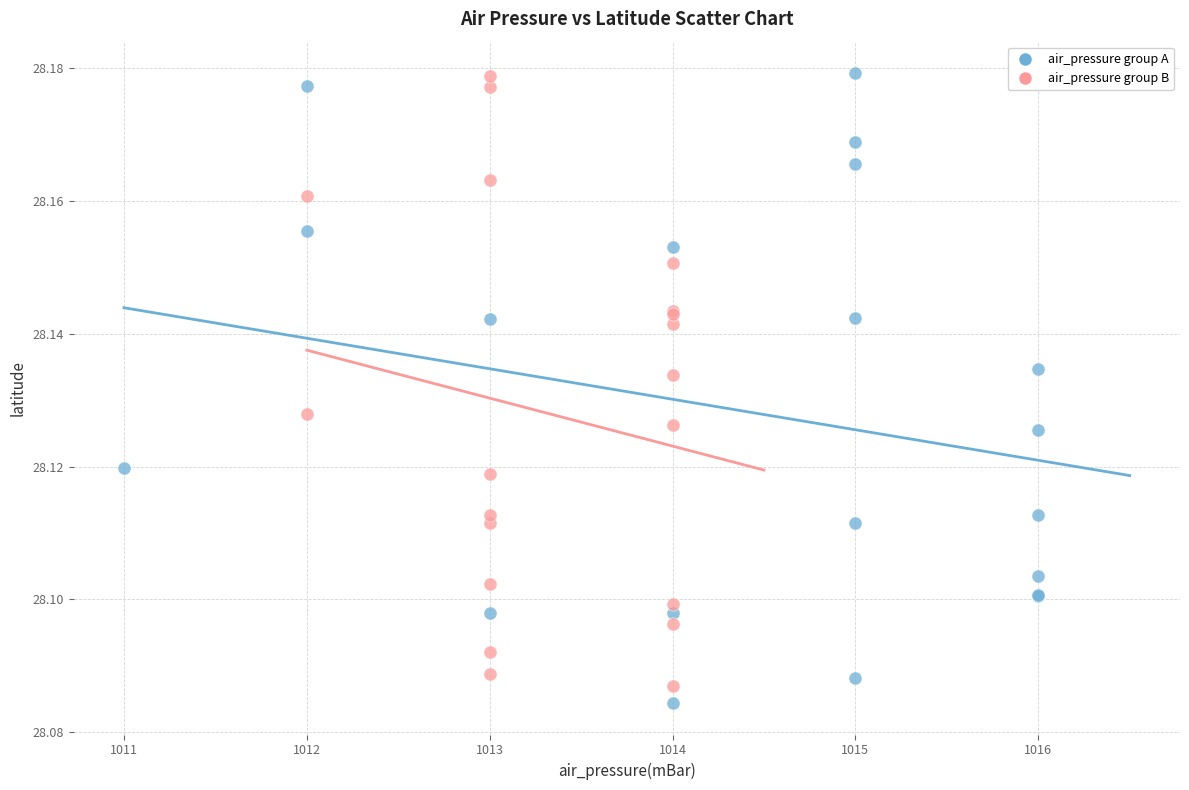

What are all the series names shown in the legend?

air_pressure group A, air_pressure group B